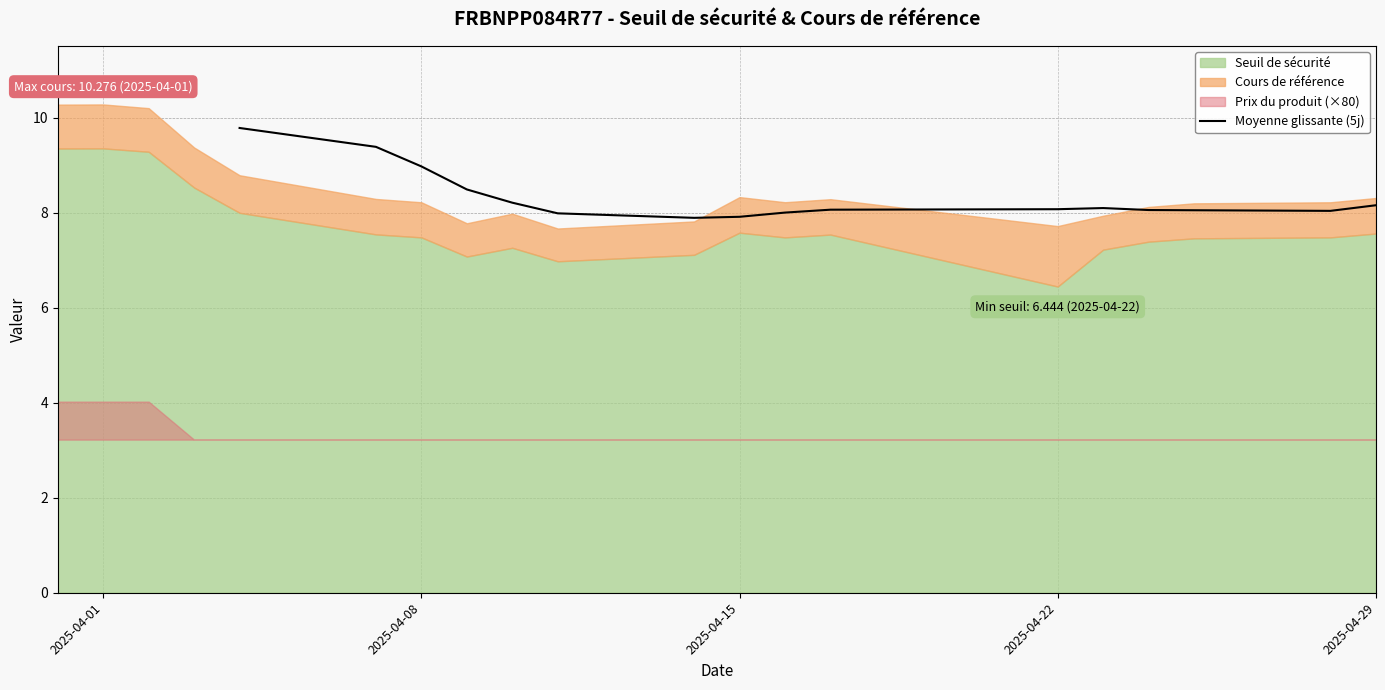

Is it true that Moyenne glissante (5j) equals 3.5 at 2025-04-22?

False